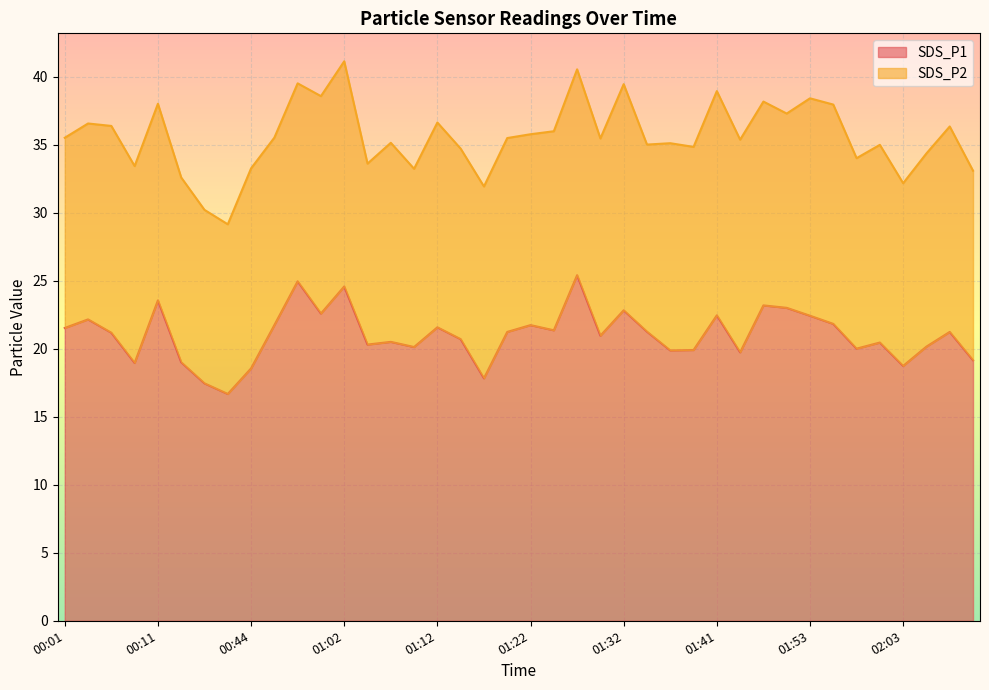

The value at 00:08 is 18.9. True or false?

True